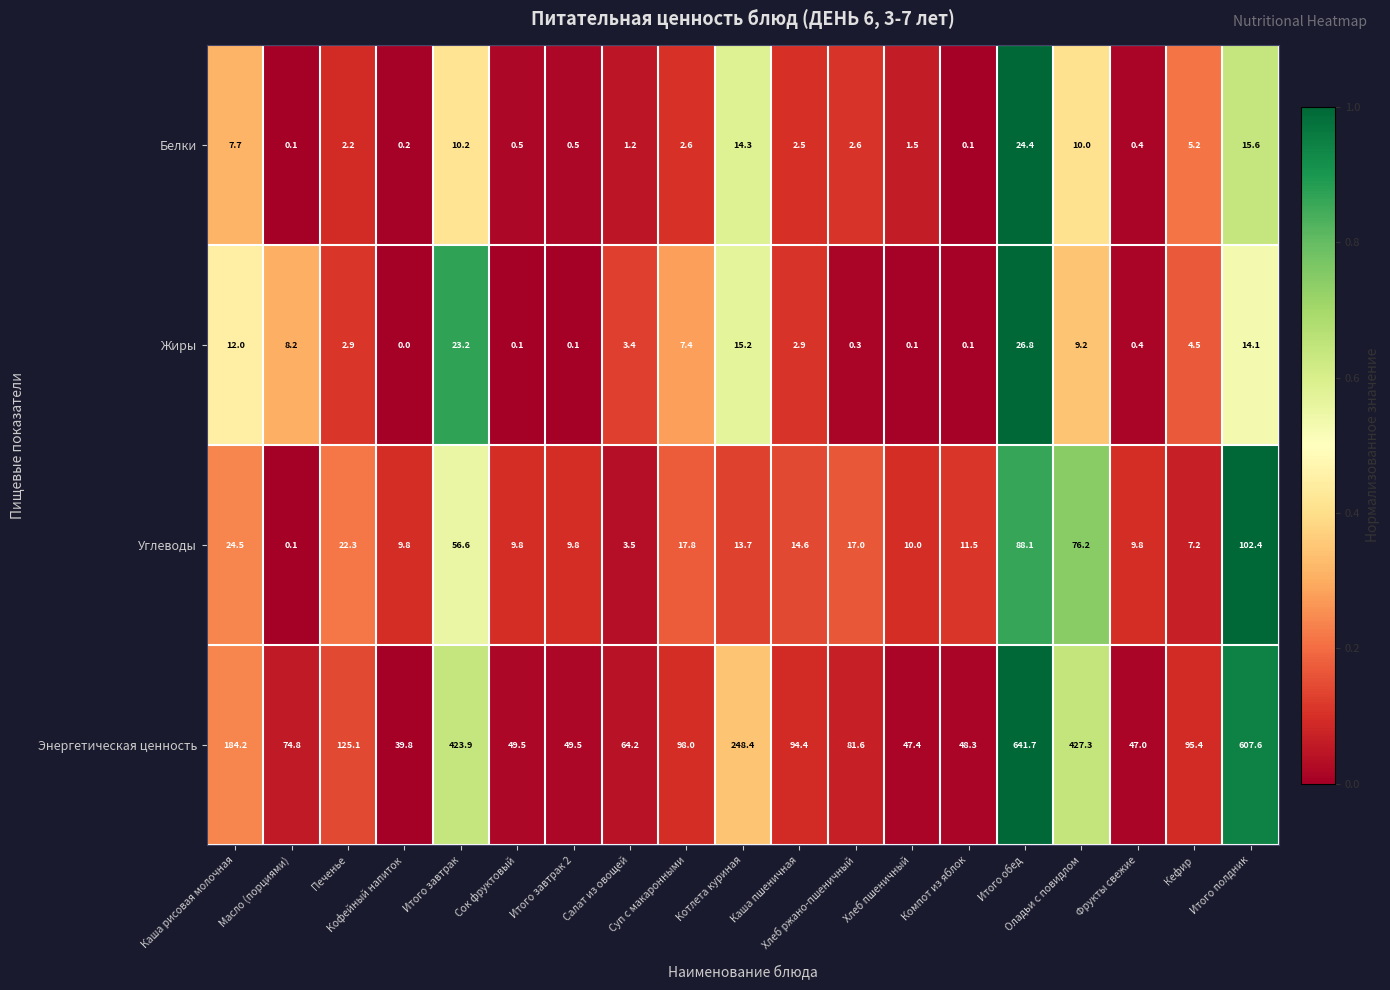

Which series has the largest total across all categories?

Энергетическая ценность